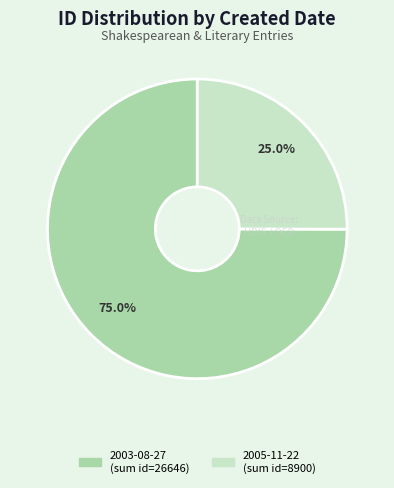

Is there a majority slice in this chart?

Yes